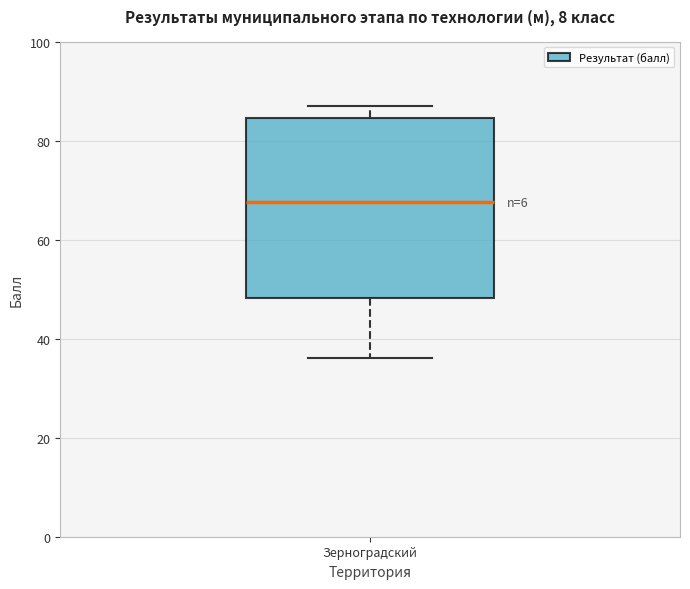

Transcribe this box plot: give where the median line is, the range the box spans, and where the two whiskers end, as read against the y-axis. The values are not printed on the chart, so give them approximately, as read against the axis.

median 68, box 48 to 84, whiskers 36 to 88